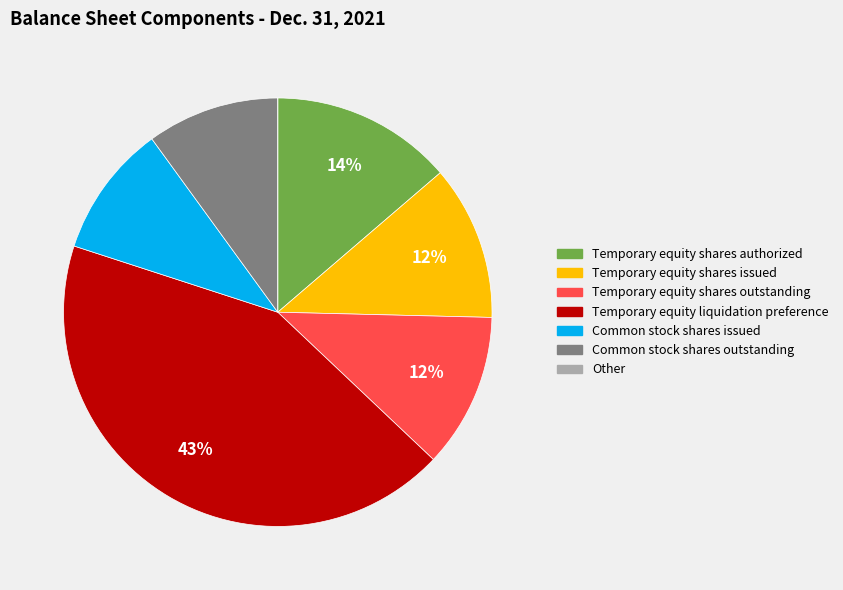

Is there any slice that represents more than half of the pie?

No